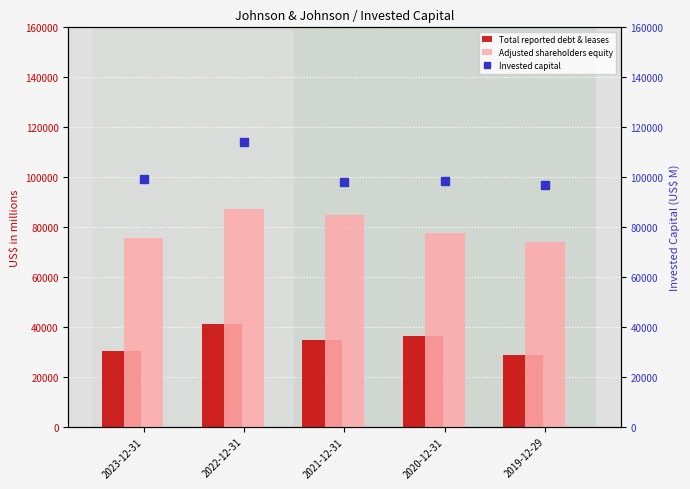

What position from the left is 2022-12-31?

2